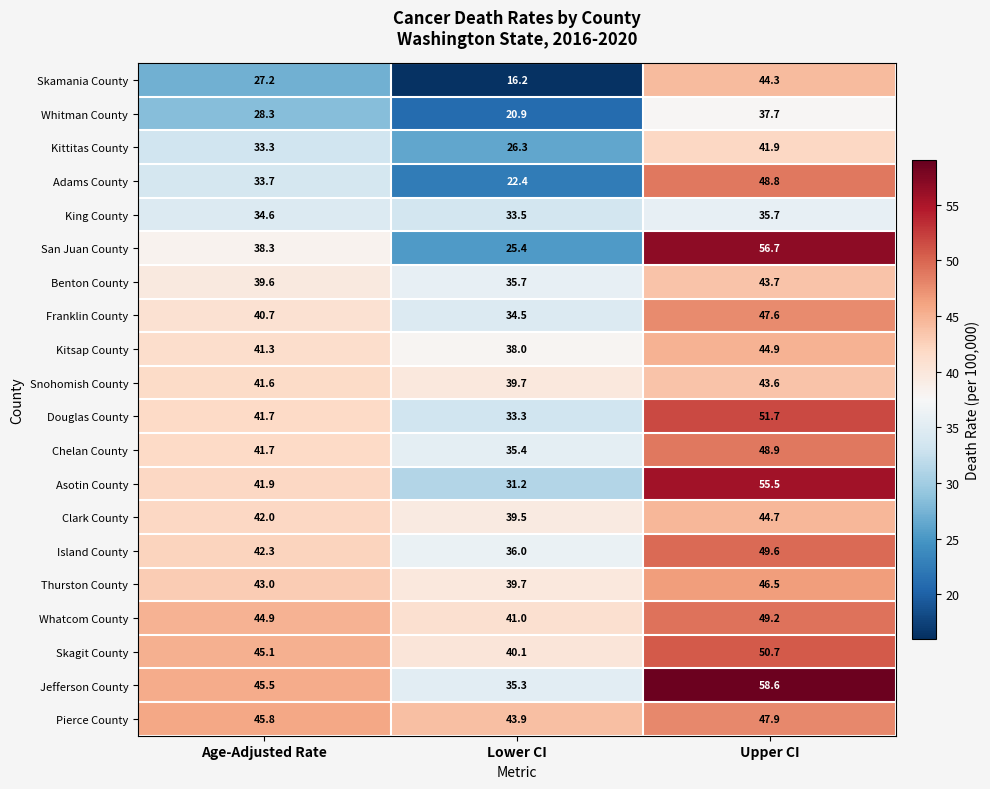

Between Lower CI and Upper CI, which series saw the biggest shift?

San Juan County